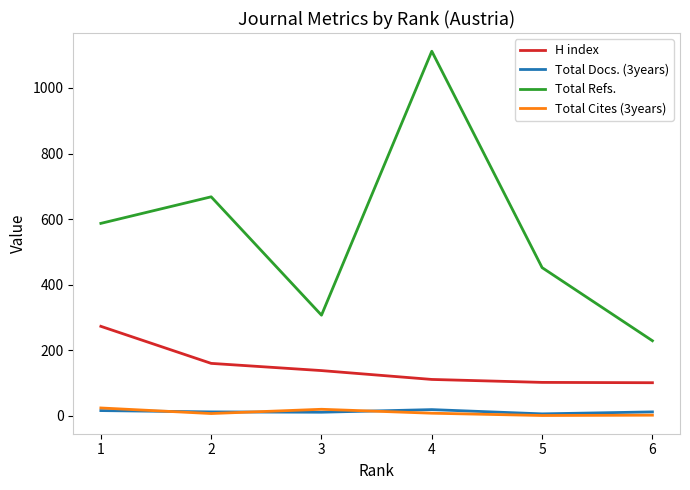

Which series has the largest range (max minus min)?

Total Refs.